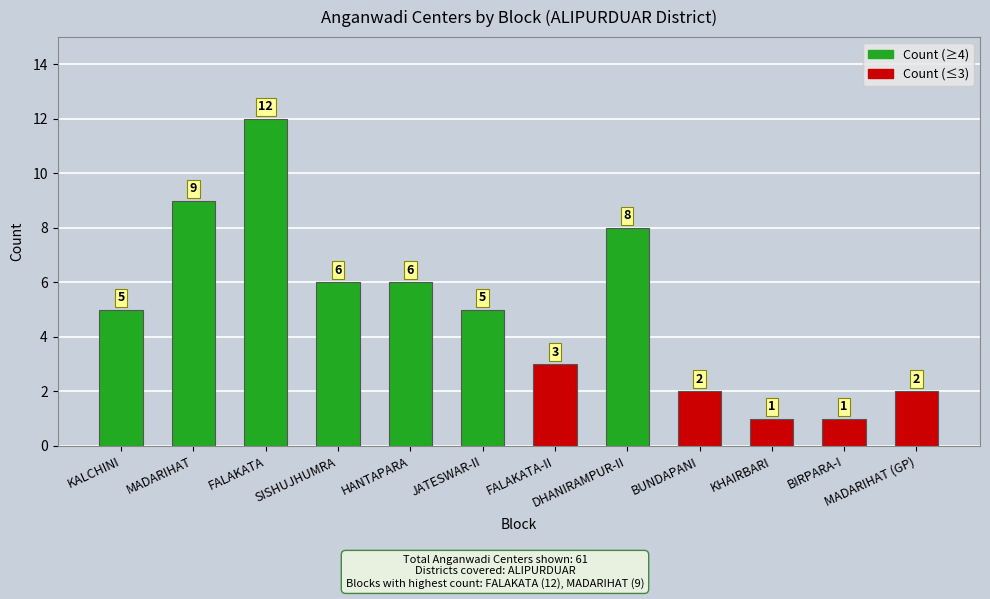

What is the label of the 2nd bar from the left?

MADARIHAT